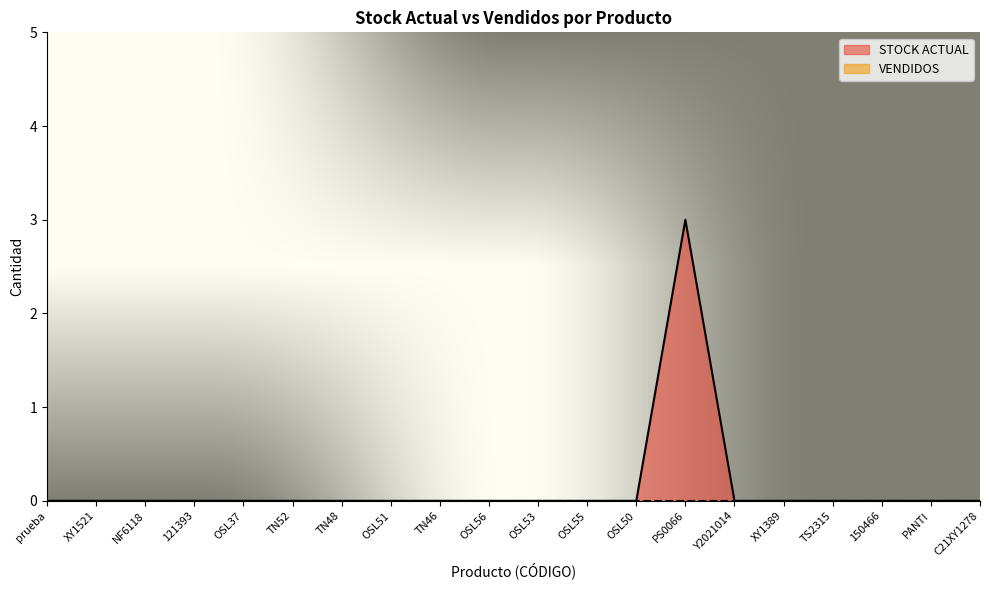

Rank the categories by value from lowest to highest.

prueba, XY1521, NF6118, 121393, OSL37, TN52, TN48, OSL51, TN46, OSL56, OSL53, OSL55, OSL50, Y2021014, XY1389, TS2315, 150466, PANTI, C21XY1278, PS0066